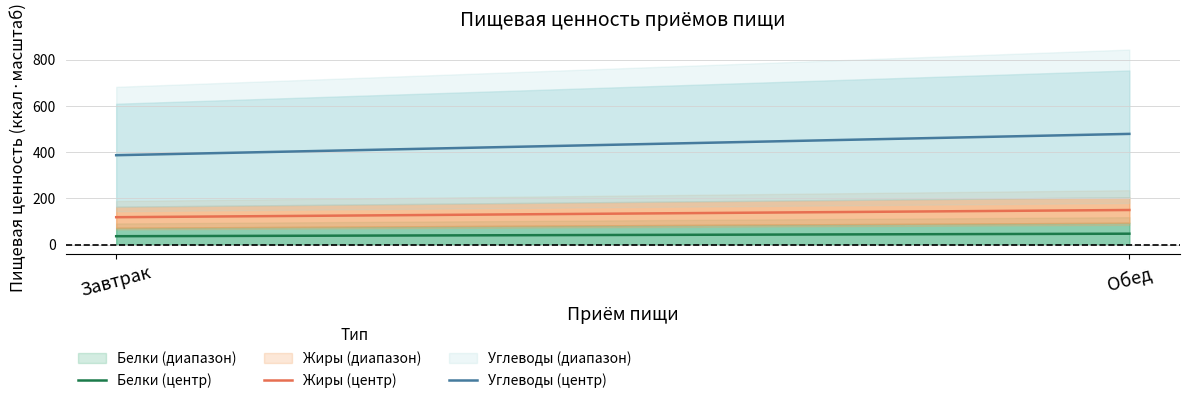

What is the highest value of the Углеводы (центр) series?

479.6